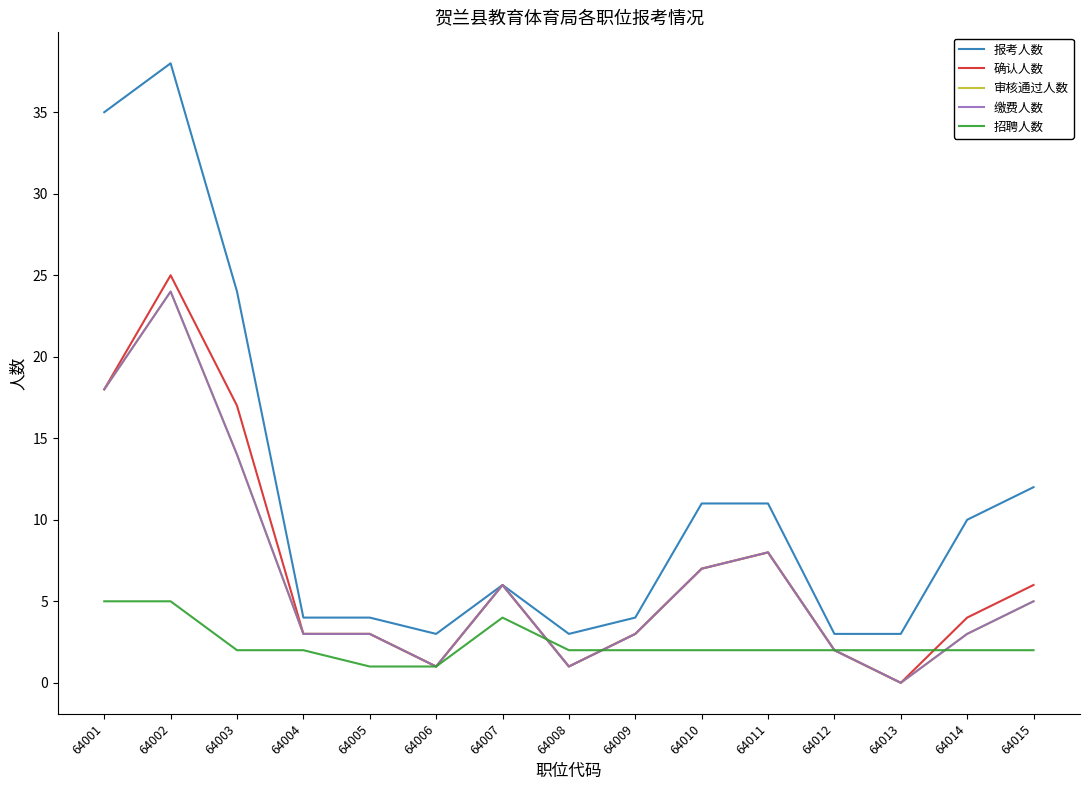

Does the chart have visible grid lines?

No